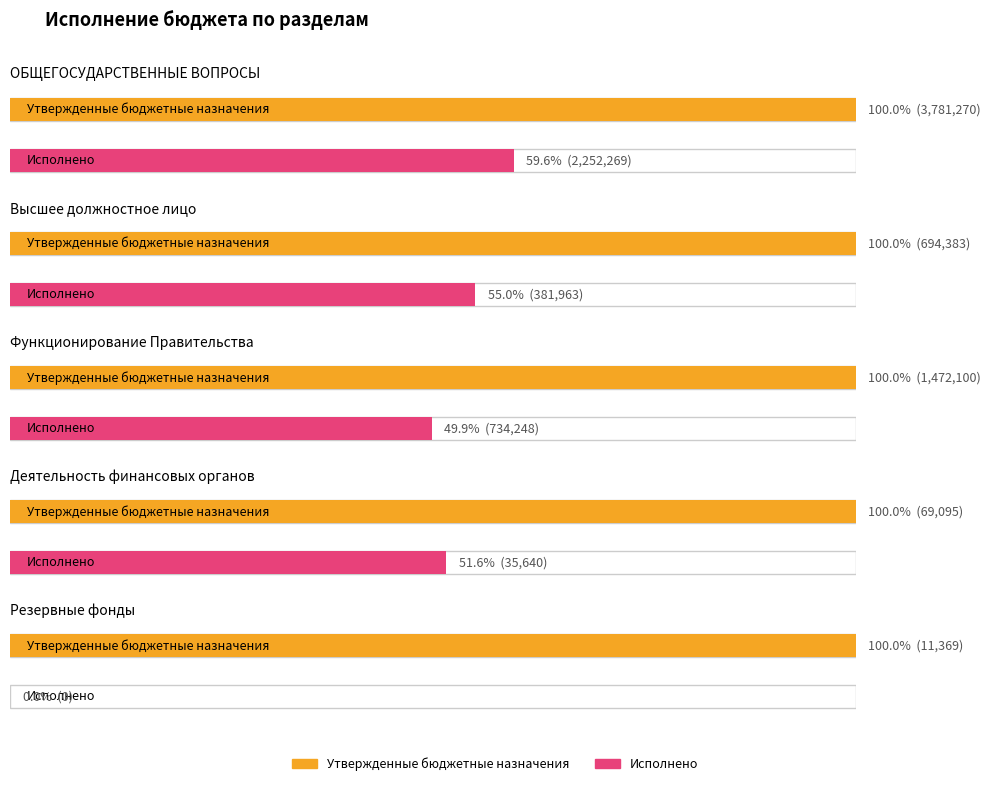

How many data points does each series have?

5